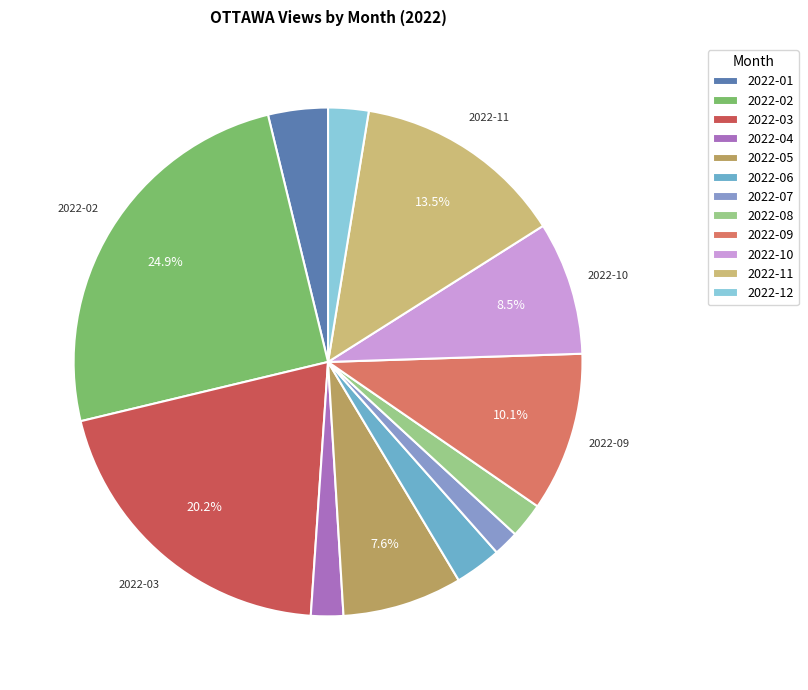

Is the sum of 2022-10 and 2022-11 greater than half?

No